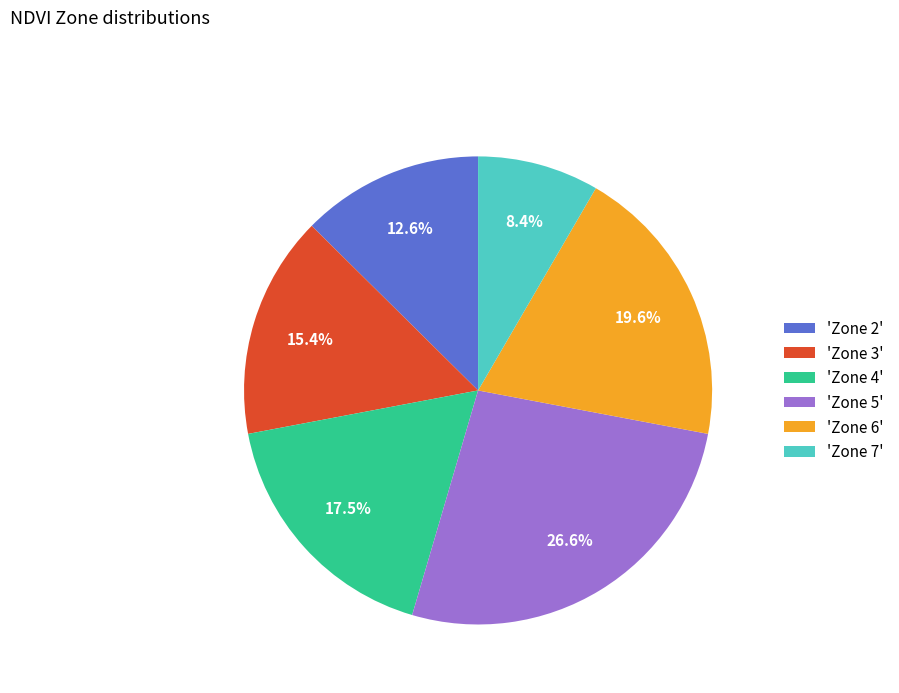

How many segments does this pie chart have?

6